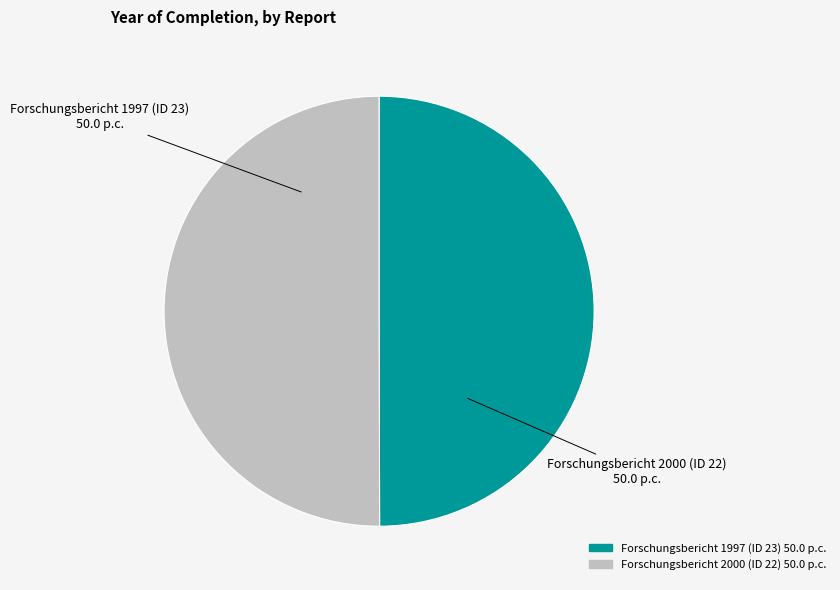

Approximately how many times larger is the value at Forschungsbericht 2000 (ID 22) compared to Forschungsbericht 1997 (ID 23)?

1.0